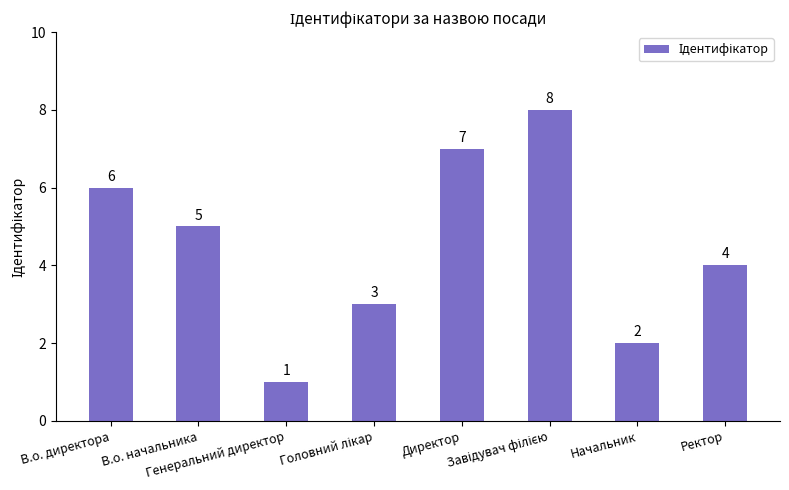

Are the bars horizontal?

No